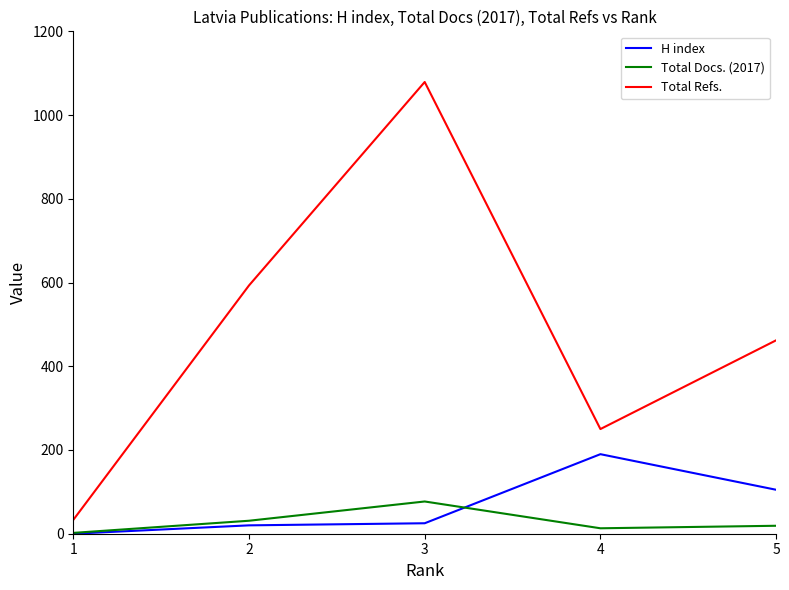

How many interior local valleys does the Total Refs. series have?

1